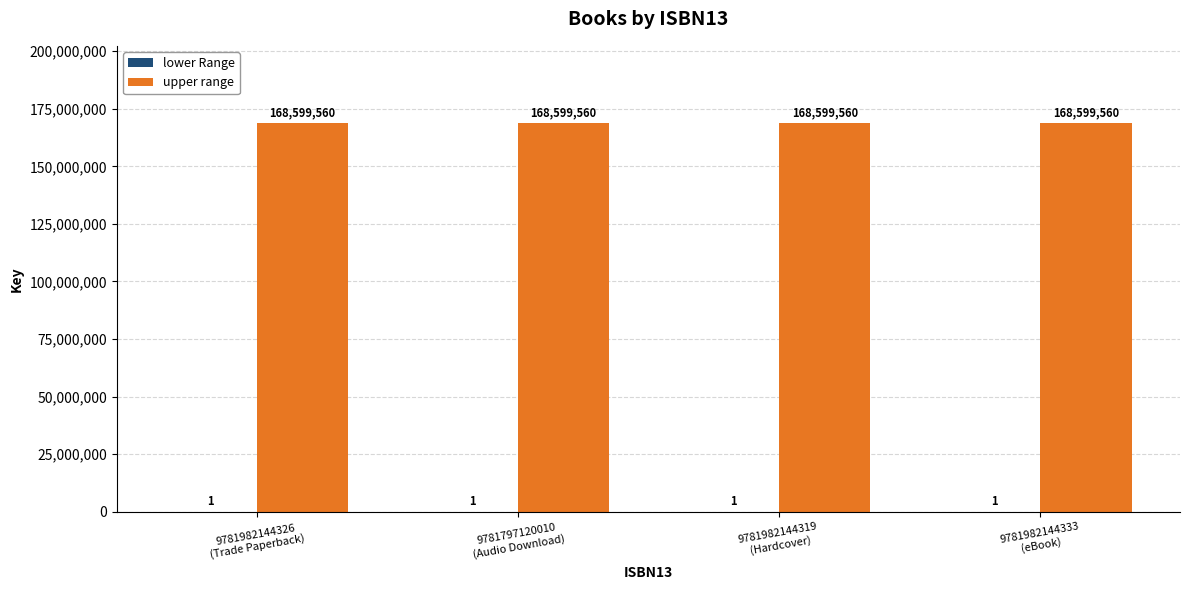

How many series are shown in this chart?

2